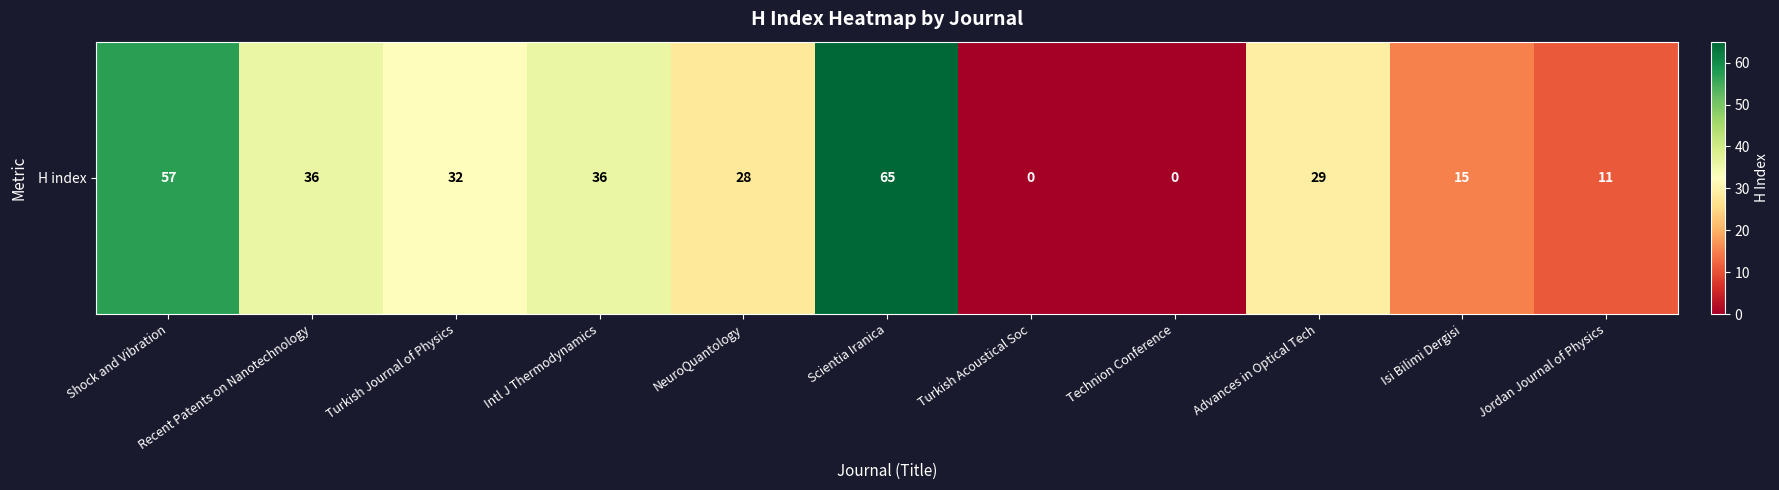

What is the difference between the maximum and minimum values?

65